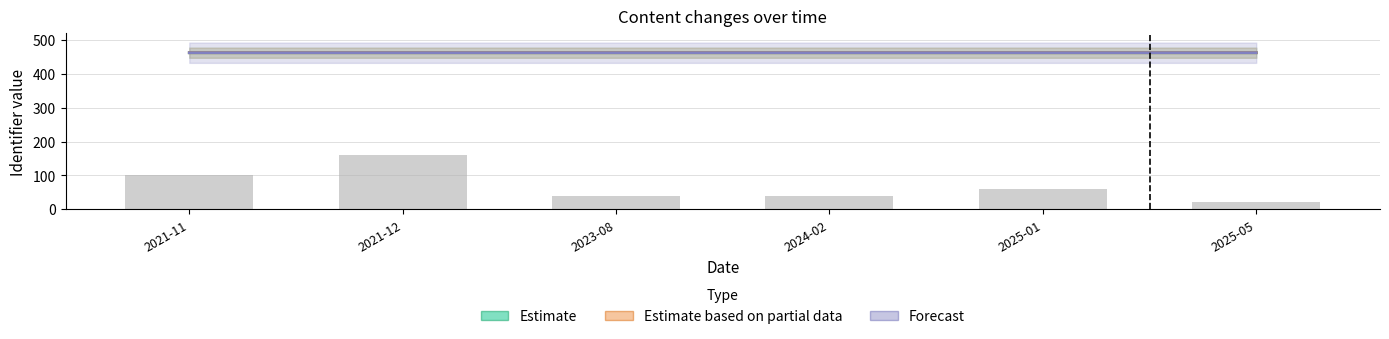

True or false: Estimate has a value of 462.7 at 2025-01.

True